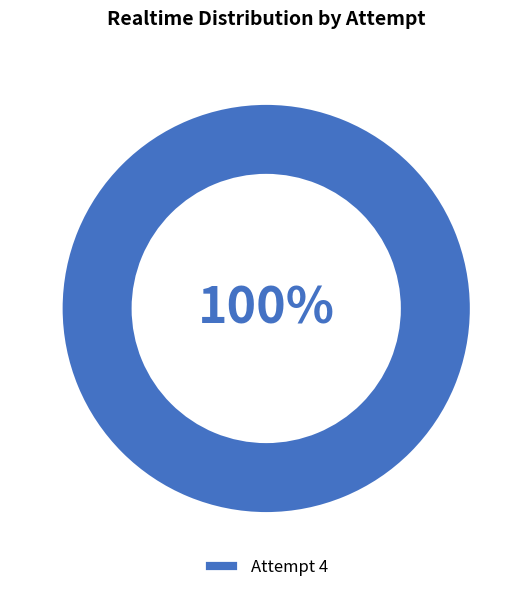

Is it true that Attempt 4 is 88% of the pie?

False